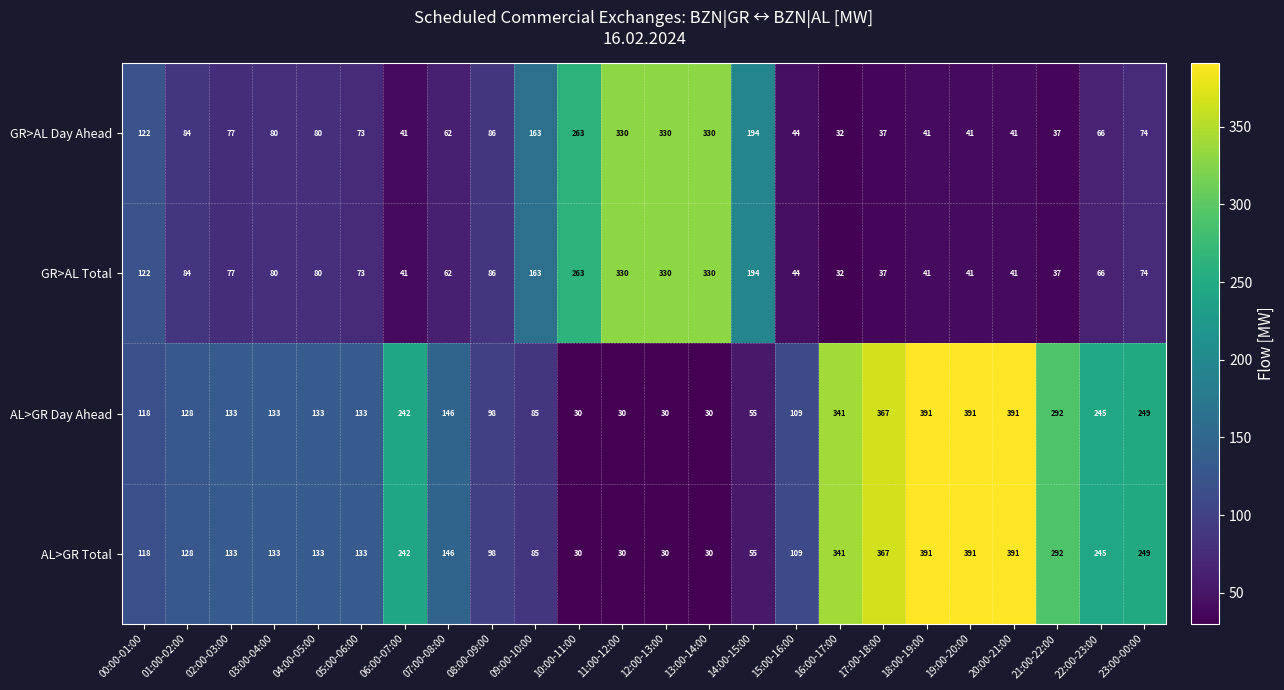

What is the difference between the highest and lowest values at 15:00-16:00?

65